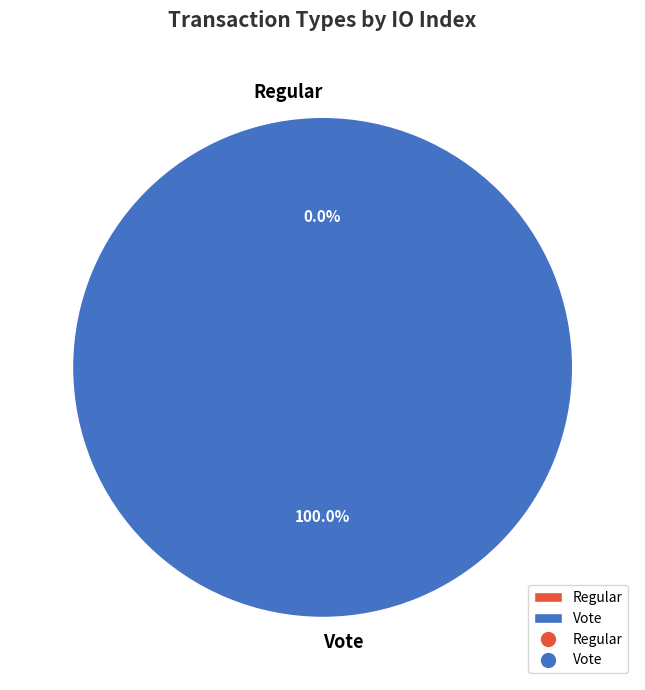

What percentage is the Vote slice, to the nearest percent?

100%